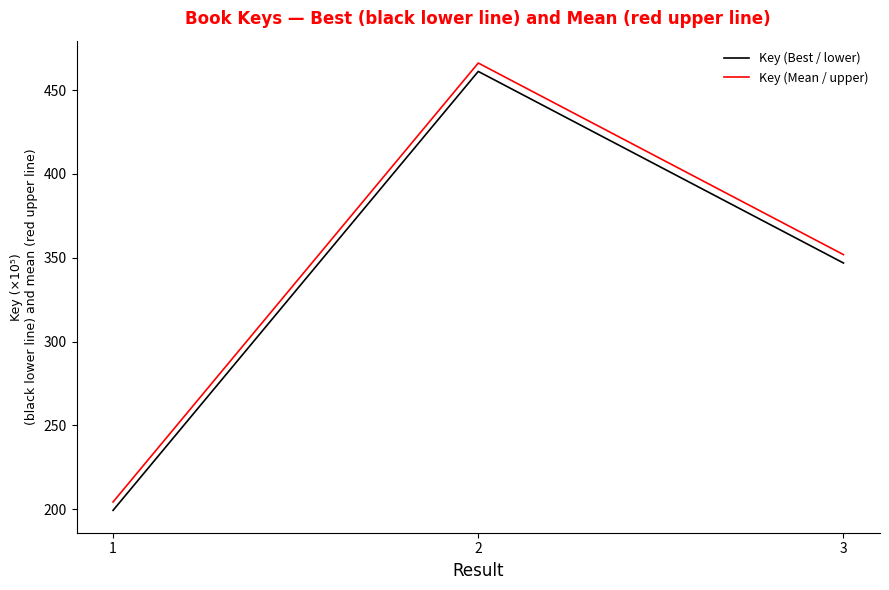

What is the minimum value shown in the chart?

199.3